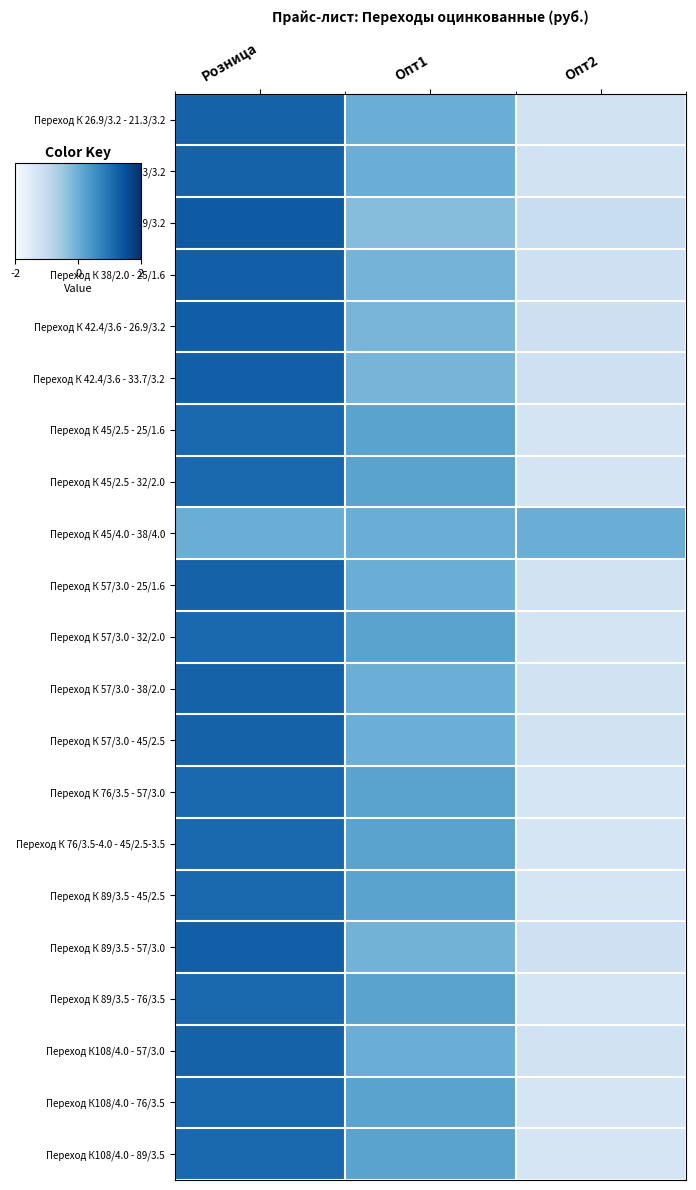

Reading left to right, what are all the values shown in this chart?

Переход К 26.9/3.2 - 21.3/3.2: Розница=1.2	Опт1=0.0	Опт2=-1.2
Переход К 33.7/3.2 - 21.3/3.2: Розница=1.2	Опт1=0.0	Опт2=-1.2
Переход К 33.7/3.2 - 26.9/3.2: Розница=1.3	Опт1=-0.3	Опт2=-1.1
Переход К 38/2.0 - 25/1.6: Розница=1.3	Опт1=-0.1	Опт2=-1.2
Переход К 42.4/3.6 - 26.9/3.2: Розница=1.3	Опт1=-0.1	Опт2=-1.2
Переход К 42.4/3.6 - 33.7/3.2: Розница=1.3	Опт1=-0.1	Опт2=-1.2
Переход К 45/2.5 - 25/1.6: Розница=1.1	Опт1=0.2	Опт2=-1.3
Переход К 45/2.5 - 32/2.0: Розница=1.1	Опт1=0.2	Опт2=-1.3
Переход К 45/4.0 - 38/4.0: Розница=0.0	Опт1=0.0	Опт2=0.0
Переход К 57/3.0 - 25/1.6: Розница=1.2	Опт1=0.0	Опт2=-1.2
Переход К 57/3.0 - 32/2.0: Розница=1.1	Опт1=0.2	Опт2=-1.3
Переход К 57/3.0 - 38/2.0: Розница=1.2	Опт1=-0.0	Опт2=-1.2
Переход К 57/3.0 - 45/2.5: Розница=1.2	Опт1=-0.0	Опт2=-1.2
Переход К 76/3.5 - 57/3.0: Розница=1.1	Опт1=0.2	Опт2=-1.3
Переход К 76/3.5-4.0 - 45/2.5-3.5: Розница=1.1	Опт1=0.2	Опт2=-1.3
Переход К 89/3.5 - 45/2.5: Розница=1.1	Опт1=0.2	Опт2=-1.3
Переход К 89/3.5 - 57/3.0: Розница=1.3	Опт1=-0.1	Опт2=-1.2
Переход К 89/3.5 - 76/3.5: Розница=1.1	Опт1=0.2	Опт2=-1.3
Переход К108/4.0 - 57/3.0: Розница=1.2	Опт1=0.0	Опт2=-1.2
Переход К108/4.0 - 76/3.5: Розница=1.1	Опт1=0.2	Опт2=-1.3
Переход К108/4.0 - 89/3.5: Розница=1.1	Опт1=0.2	Опт2=-1.3